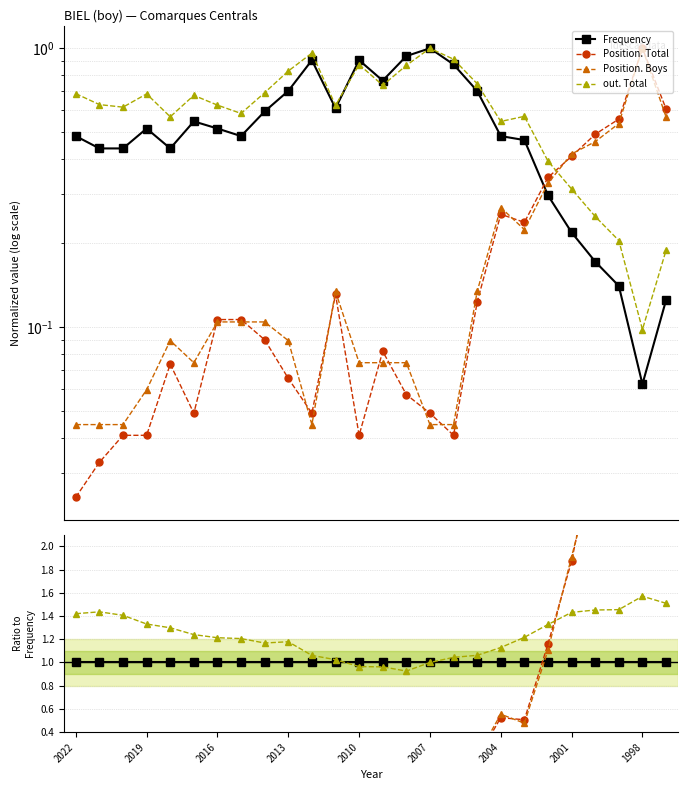

After their last crossing, which series has the higher values: Position. Total or Frequency?

Position. Total